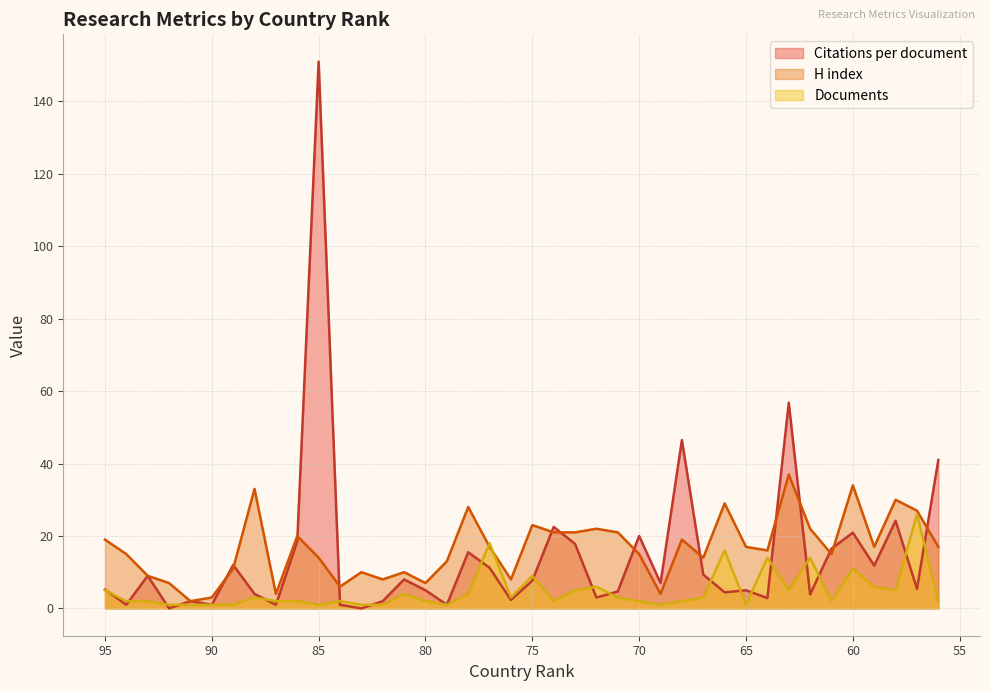

What is the highest value of the Documents series?

26.0